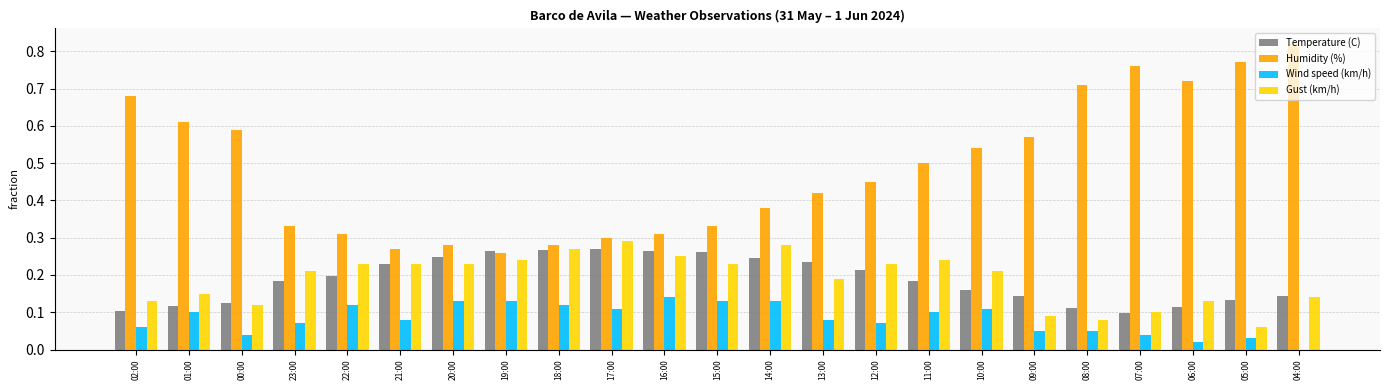

Which series has the largest range (max minus min)?

Humidity (%)